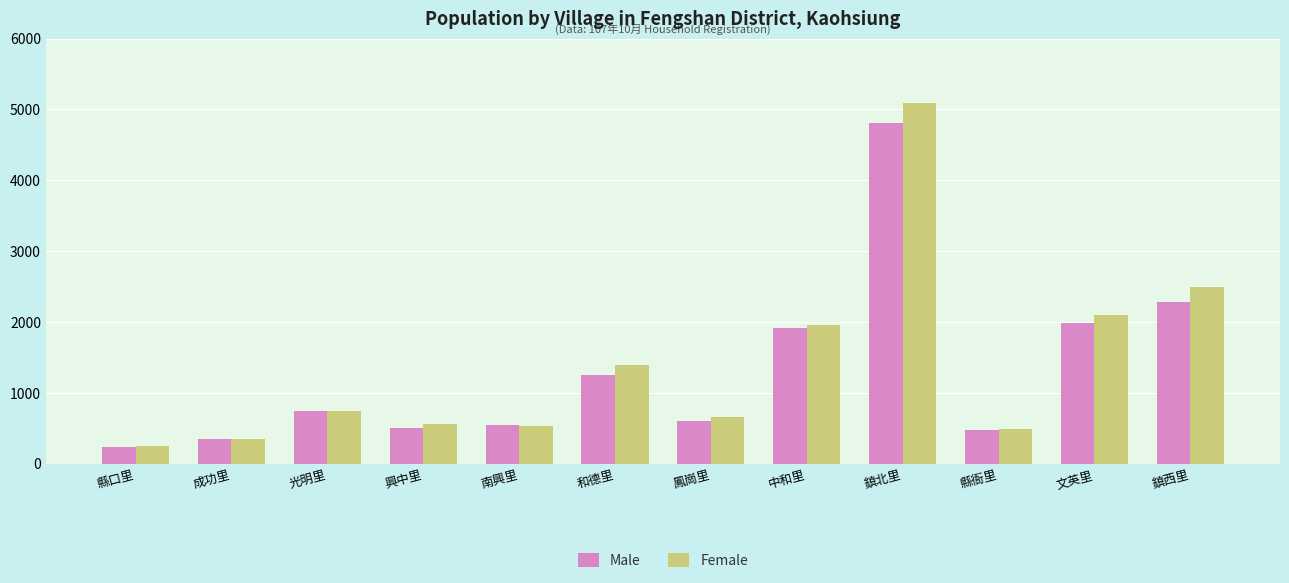

How many categories are shown in the chart?

12